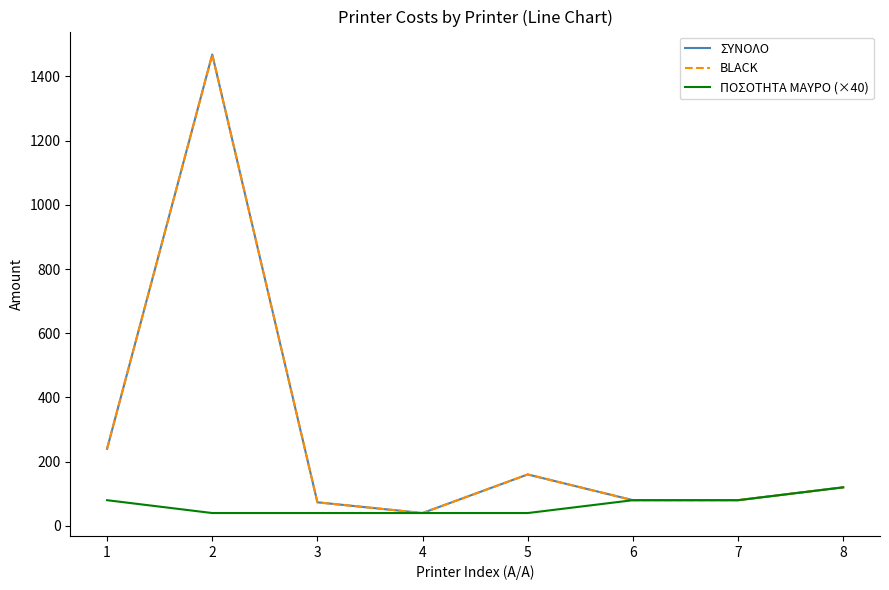

What is the difference between the maximum and minimum values in the ΣΥΝΟΛΟ series?

1428.5